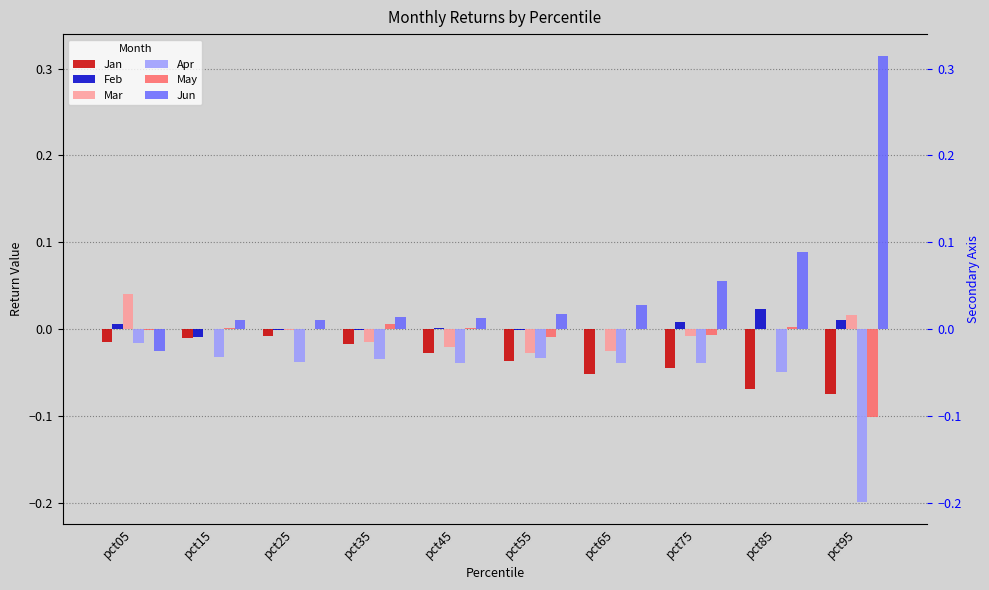

At pct85, list the series in order from smallest to largest.

Jan, Apr, Mar, May, Feb, Jun